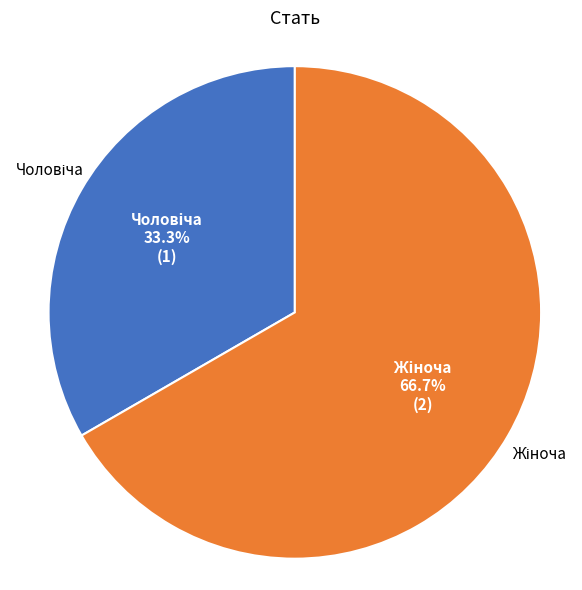

Is there any slice that represents more than half of the pie?

Yes